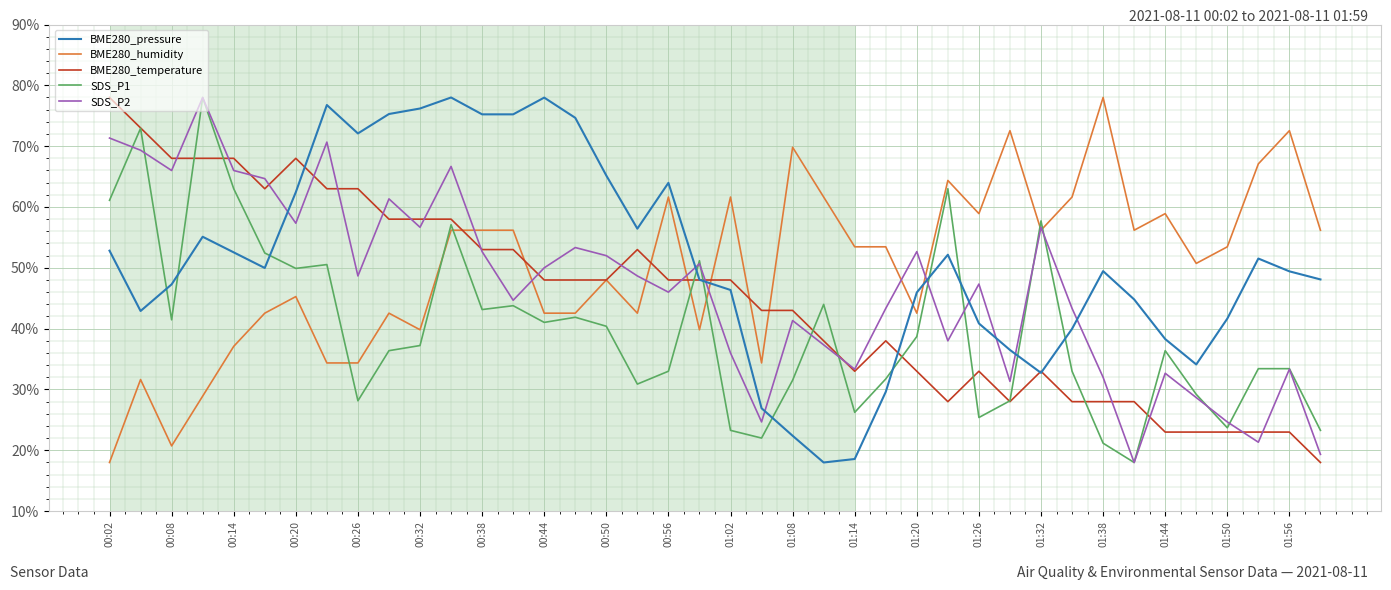

How many lines are shown in the chart?

5